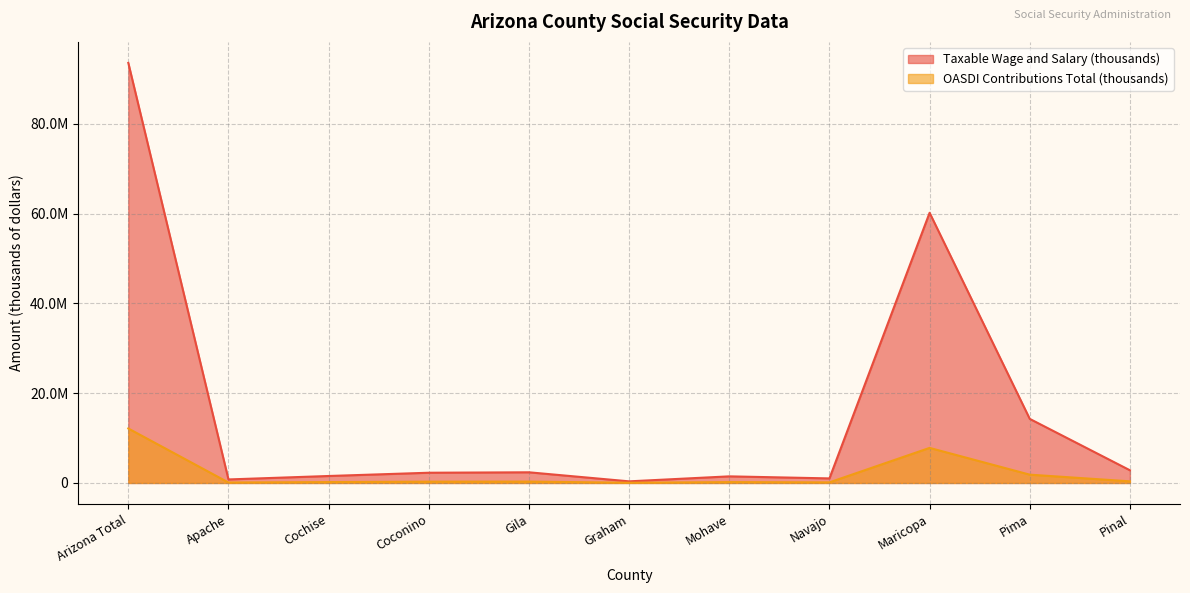

Reading left to right, list all the values displayed in this chart.

Taxable Wage and Salary (thousands): 93580665	784216	1552043	2278043	2376083	359745	1471994	1014652	60188135	14273857	2827581
OASDI Contributions Total (thousands): 12135913	99683	196879	295249	309314	46420	191894	130450	7812193	1850949	361635